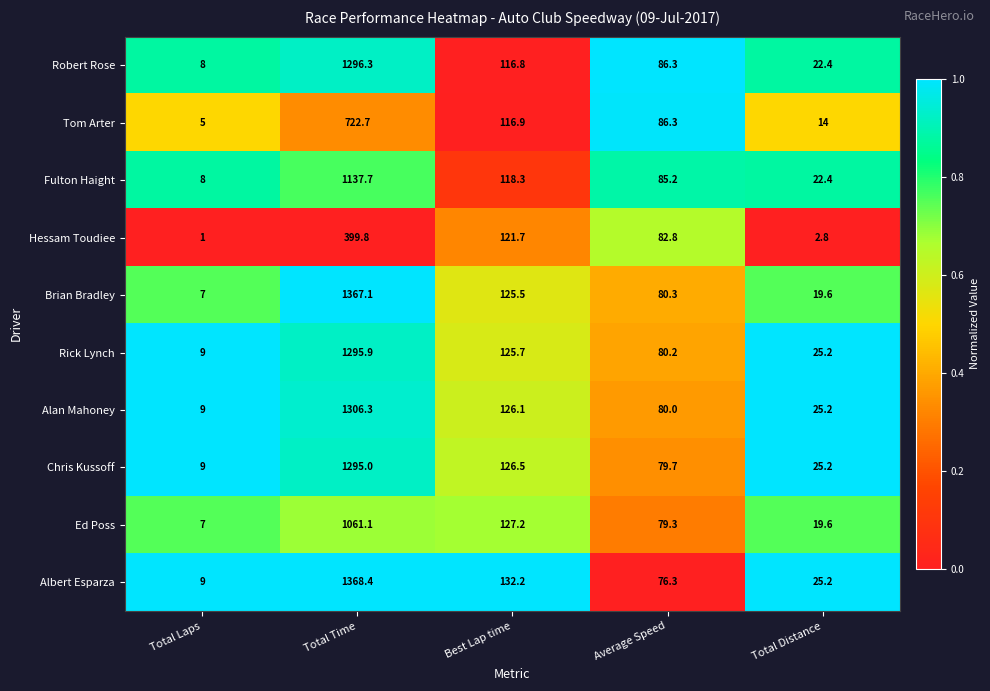

Which series changed the most between Best Lap time and Average Speed?

Albert Esparza